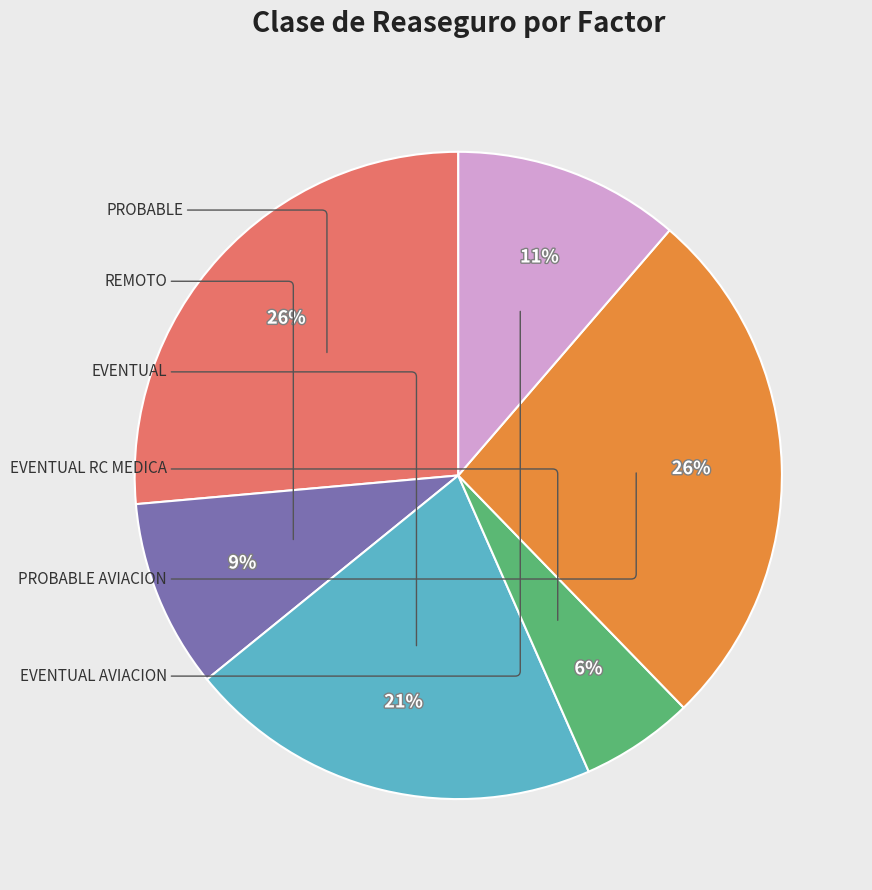

Is there any slice that represents more than half of the pie?

No